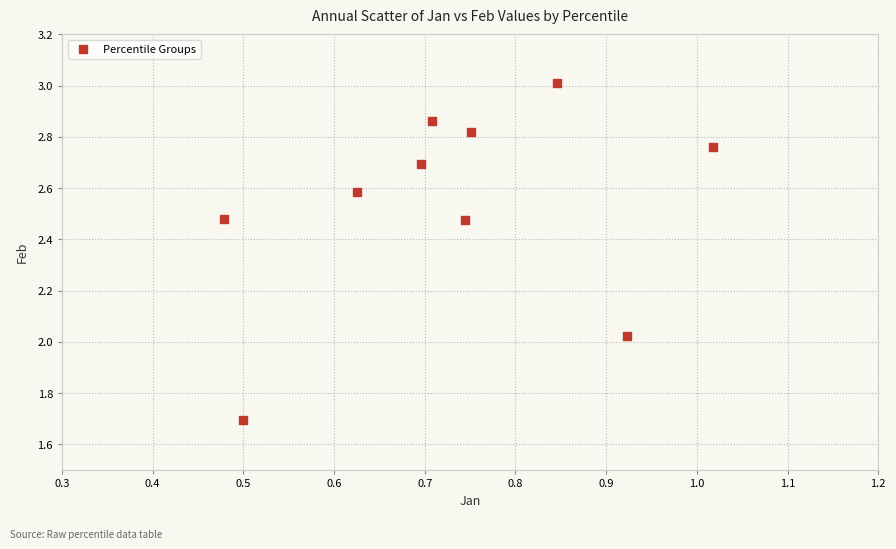

What is the range of Y values (max minus min)?

1.3